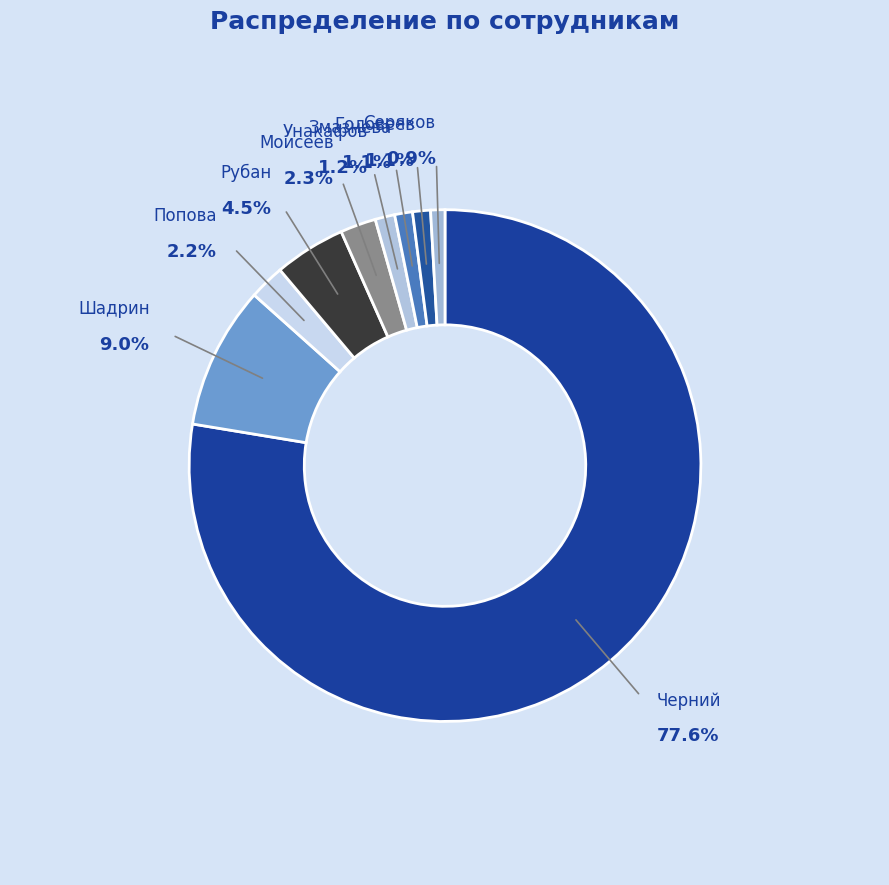

Is the sum of Рубан and Шадрин greater than half?

No